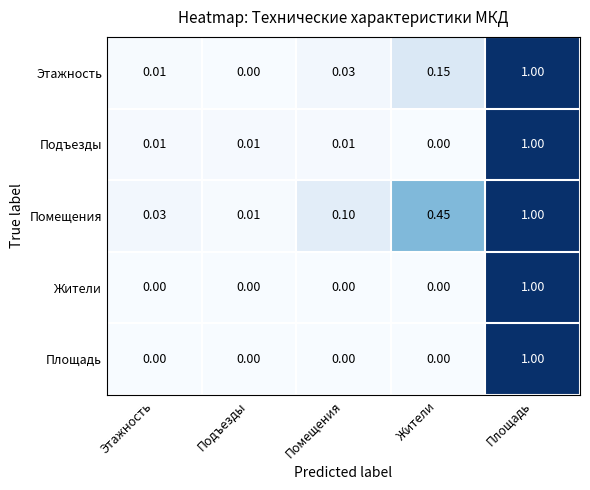

Which series changed the most between Помещения and Жители?

Помещения